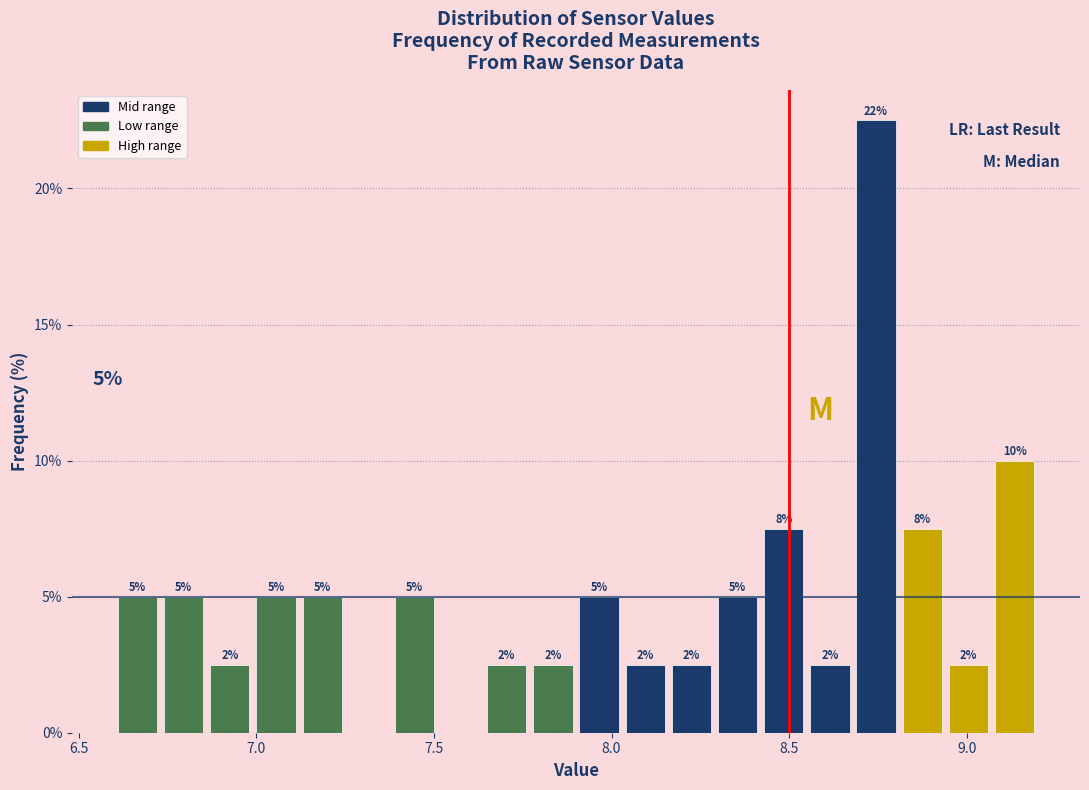

Around what value on the x-axis is the tallest bar? Give the approximate position of its centre, as read against the axis.

8.75